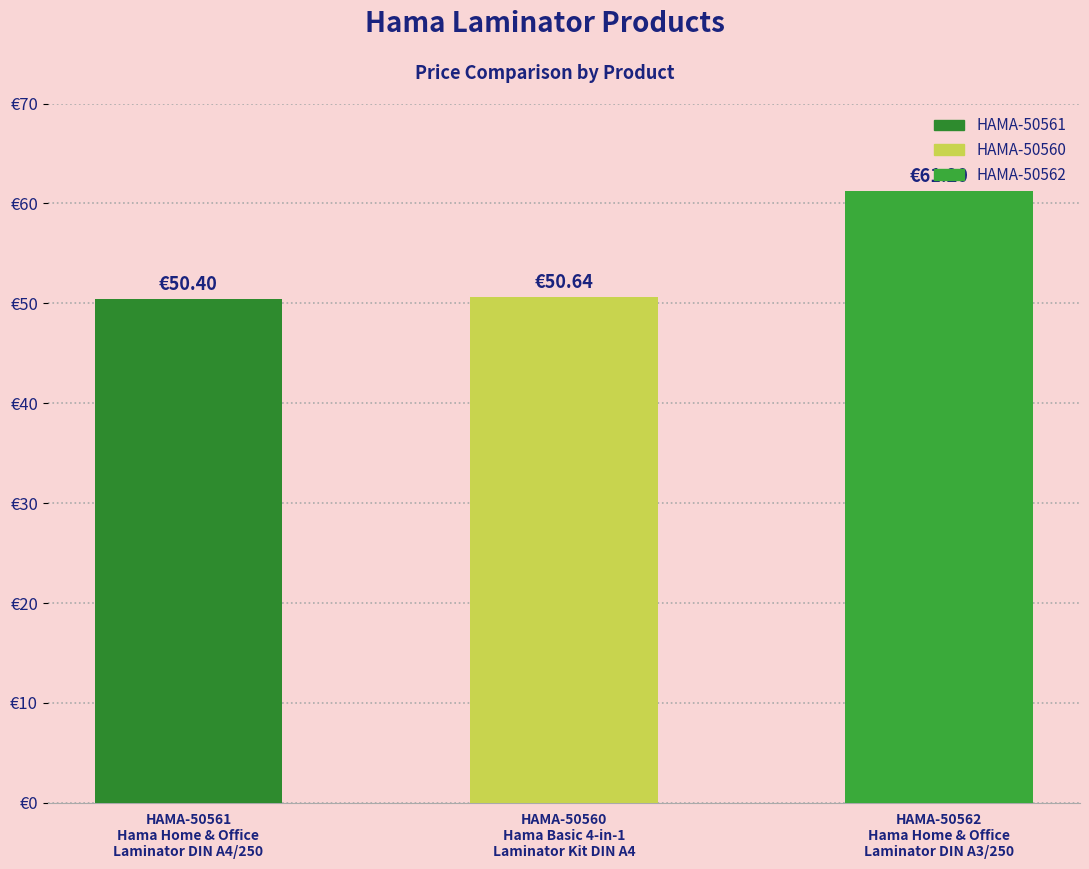

True or false: the data shows 61.2 at HAMA-50562
Hama Home & Office
Laminator DIN A3/250.

True